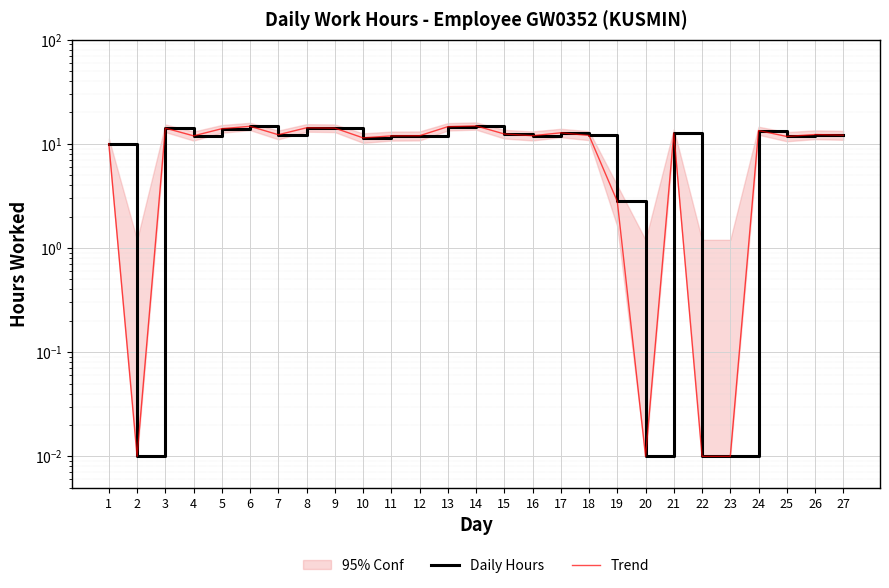

Reading right to left, transcribe all the data shown in this chart.

Daily Hours: 27=12.1	26=12.3	25=11.8	24=13.4	23=0.0	22=0.0	21=12.7	20=0.0	19=2.8	18=12.0	17=12.8	16=12.0	15=12.4	14=14.9	13=14.6	12=12.0	11=11.9	10=11.4	9=14.2	8=14.3	7=12.2	6=14.7	5=14.0	4=11.9	3=14.2	2=0.0	1=10.0
Trend: 27=12.1	26=12.3	25=11.8	24=13.4	23=0.0	22=0.0	21=12.7	20=0.0	19=2.8	18=12.0	17=12.8	16=12.0	15=12.4	14=14.9	13=14.6	12=12.0	11=11.9	10=11.4	9=14.2	8=14.3	7=12.2	6=14.7	5=14.0	4=11.9	3=14.2	2=0.0	1=10.0